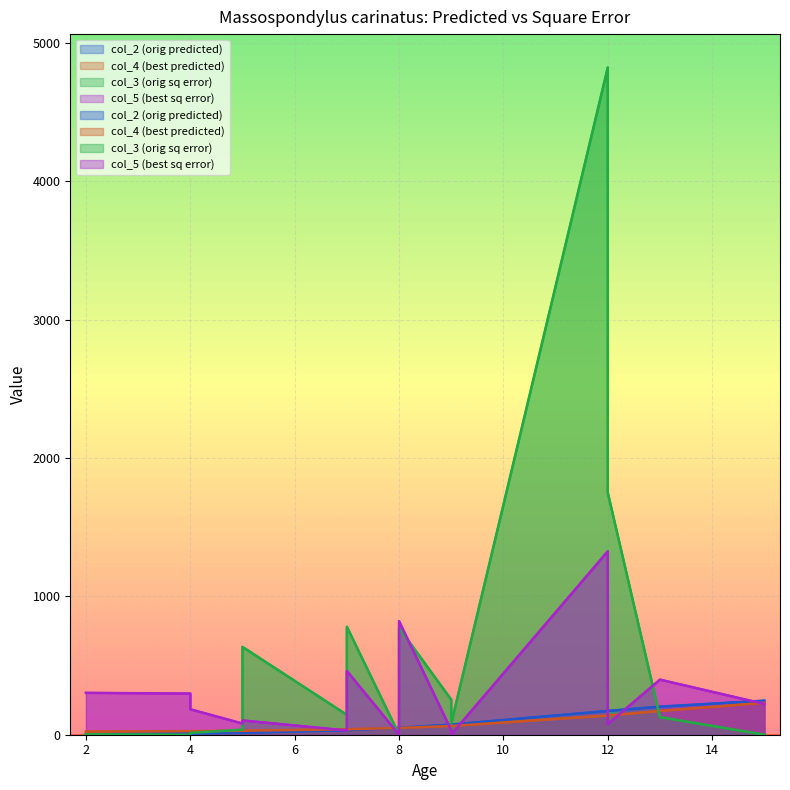

Is the value of col_4 (best predicted) at 13 greater than the value of col_2 (orig predicted) at 15?

No